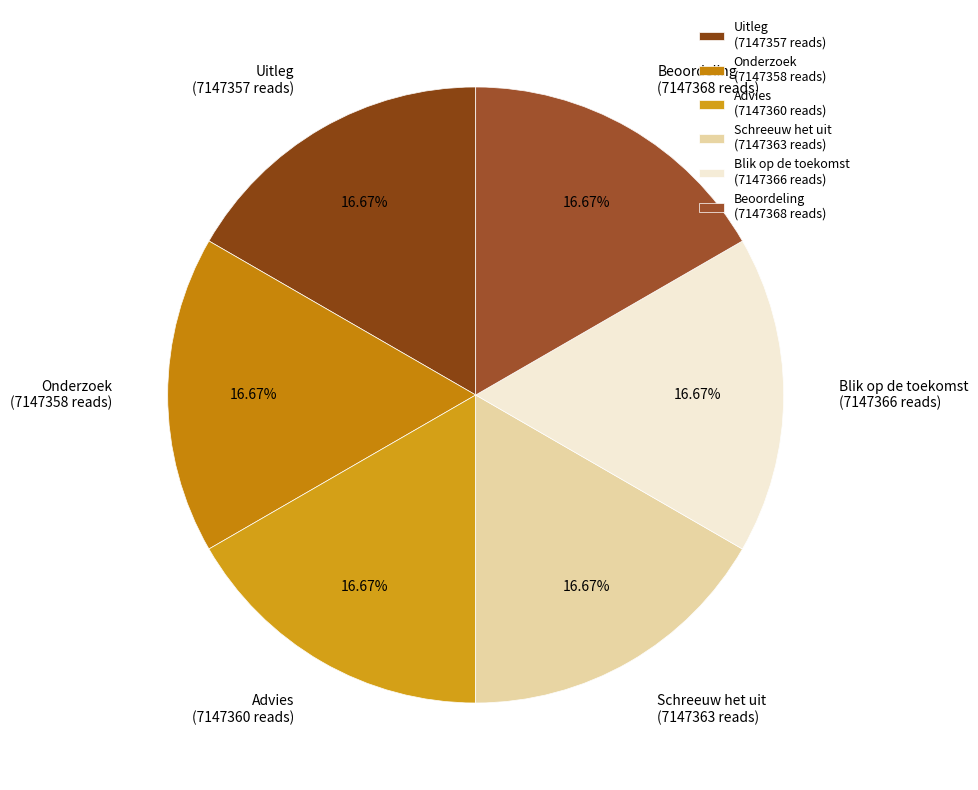

True or false: Uitleg accounts for 17% of the total.

True